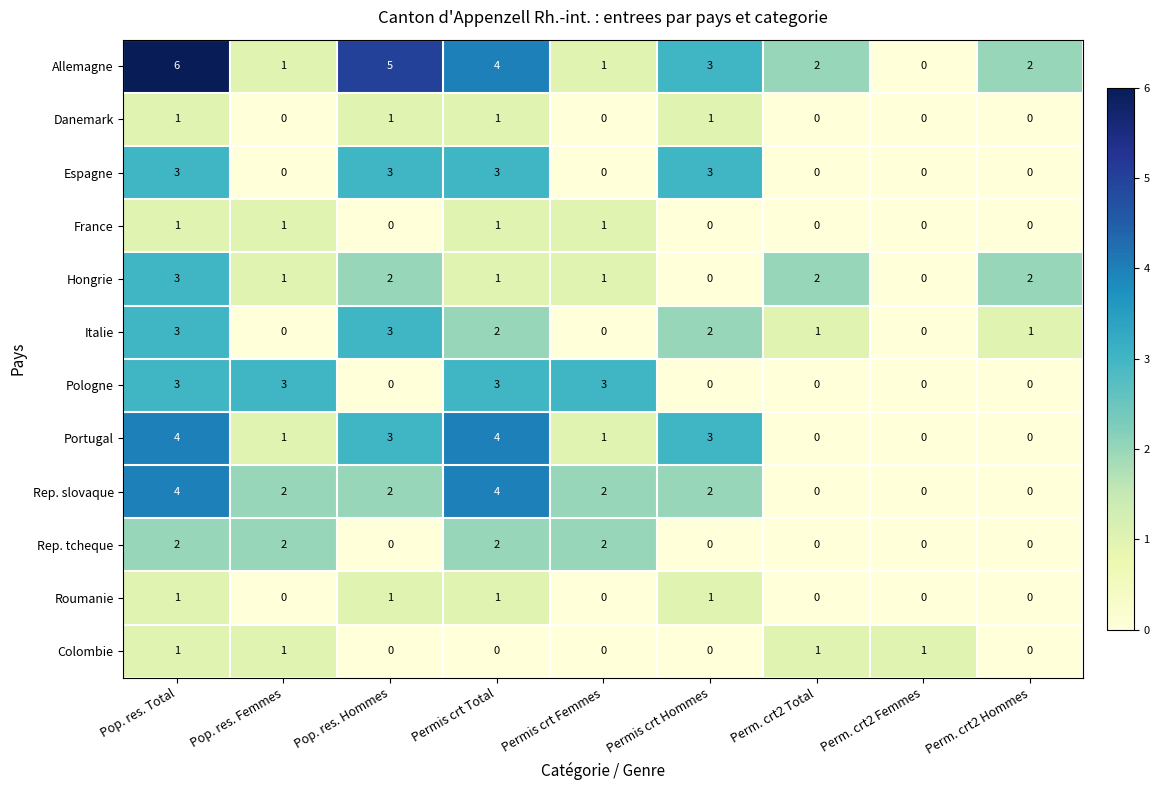

What is the difference between the highest and lowest values at Permis crt Femmes?

3